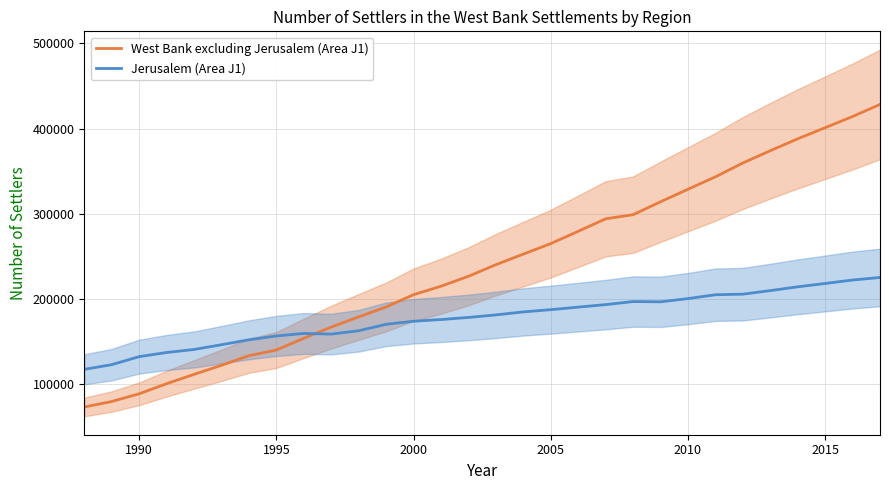

The value of West Bank excluding Jerusalem (Area J1) at 1990 is 88888. True or false?

True